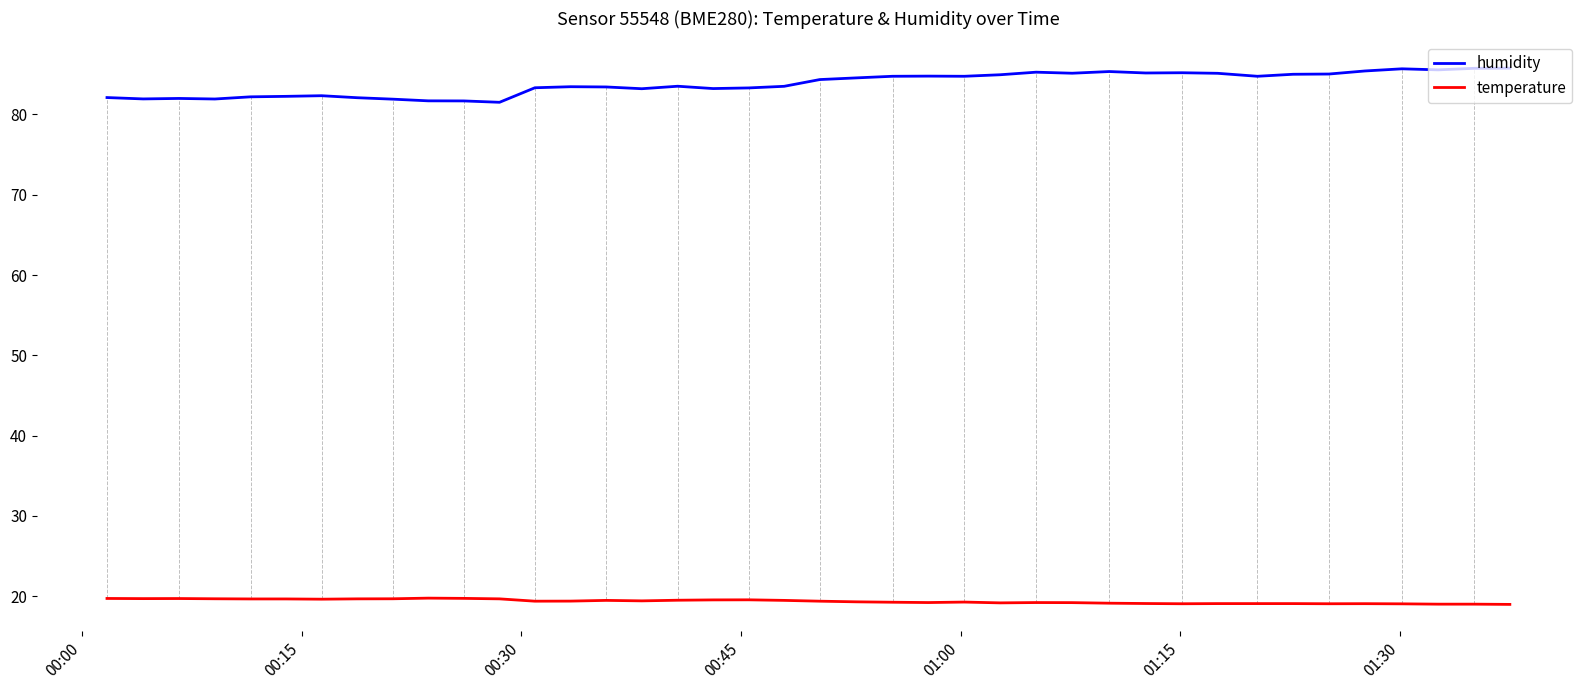

Count the number of data series in this chart.

2